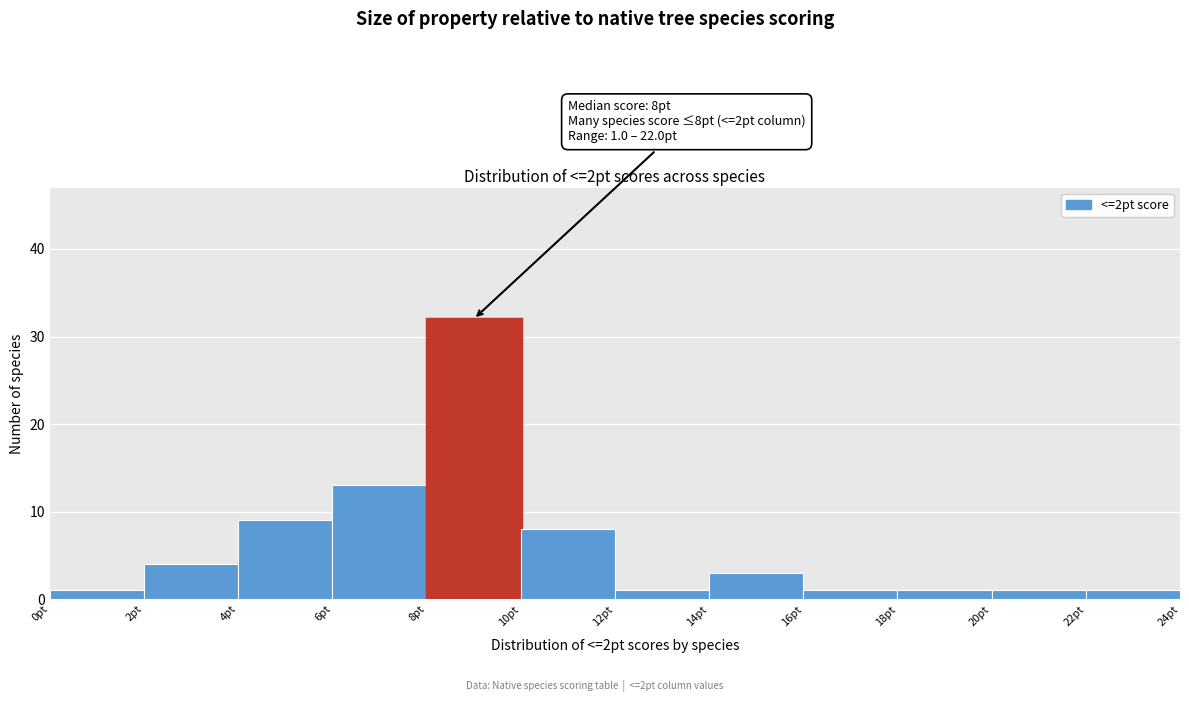

Over which range of the x-axis is the bar tallest?

8 to 10